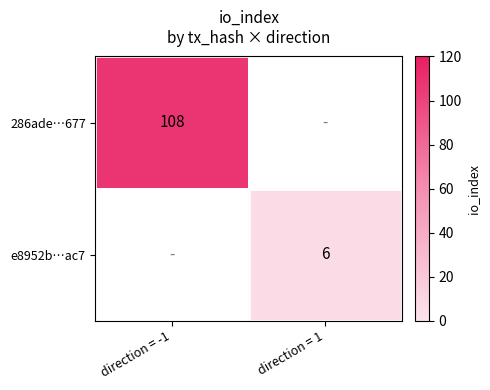

What is the greatest value displayed?

108.0